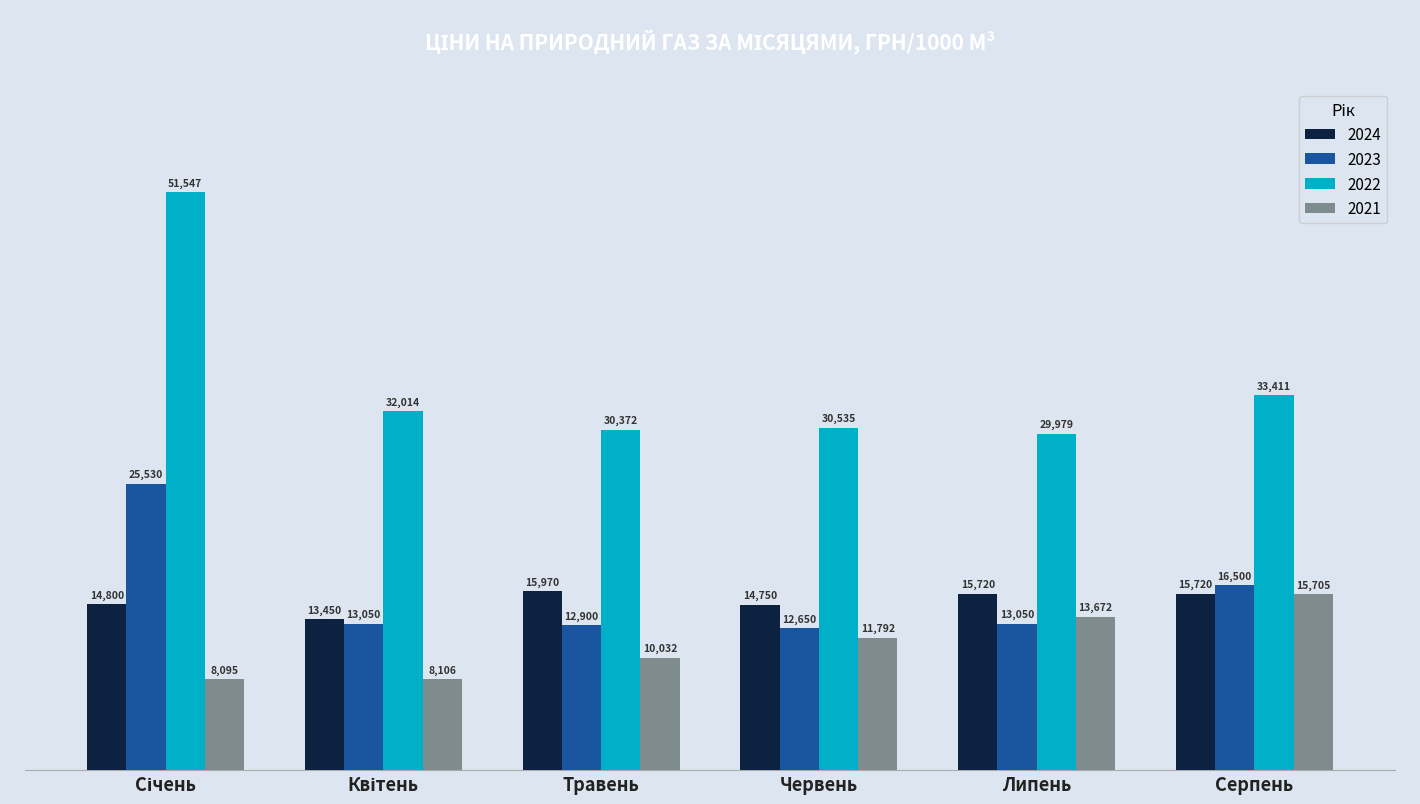

What is the maximum value for 2021?

15705